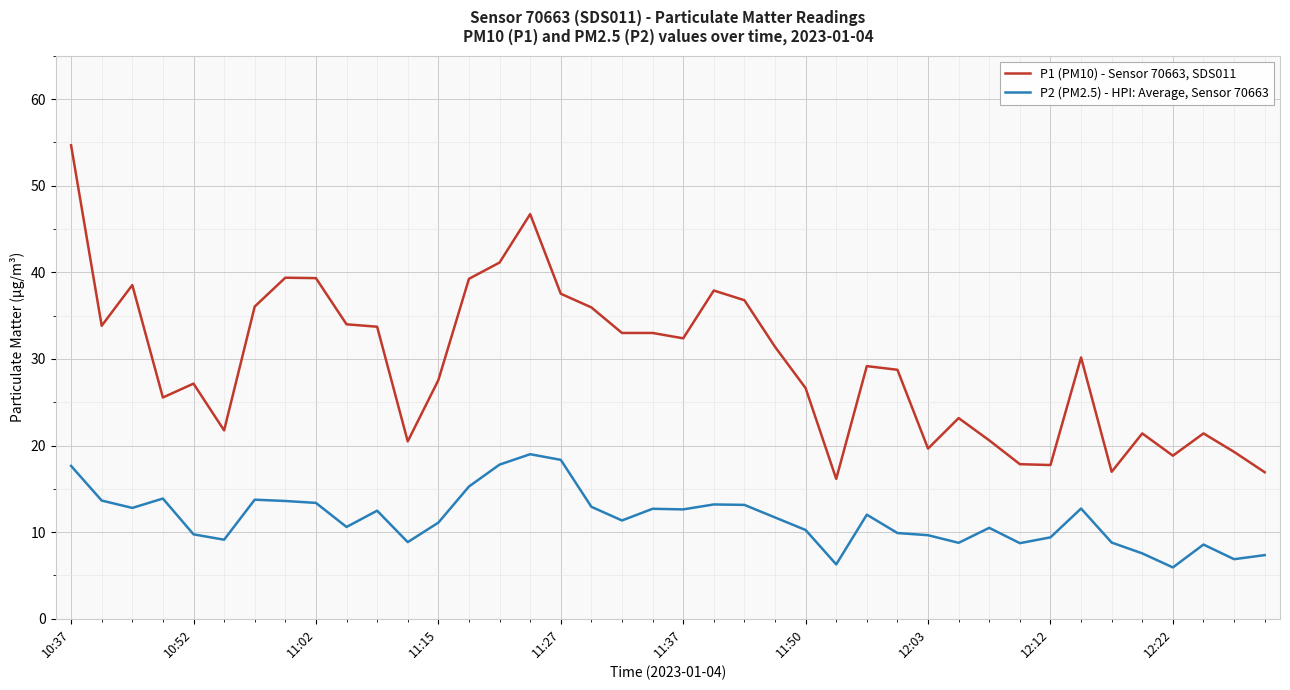

Which series has the largest total across all categories?

P1 (PM10) - Sensor 70663, SDS011